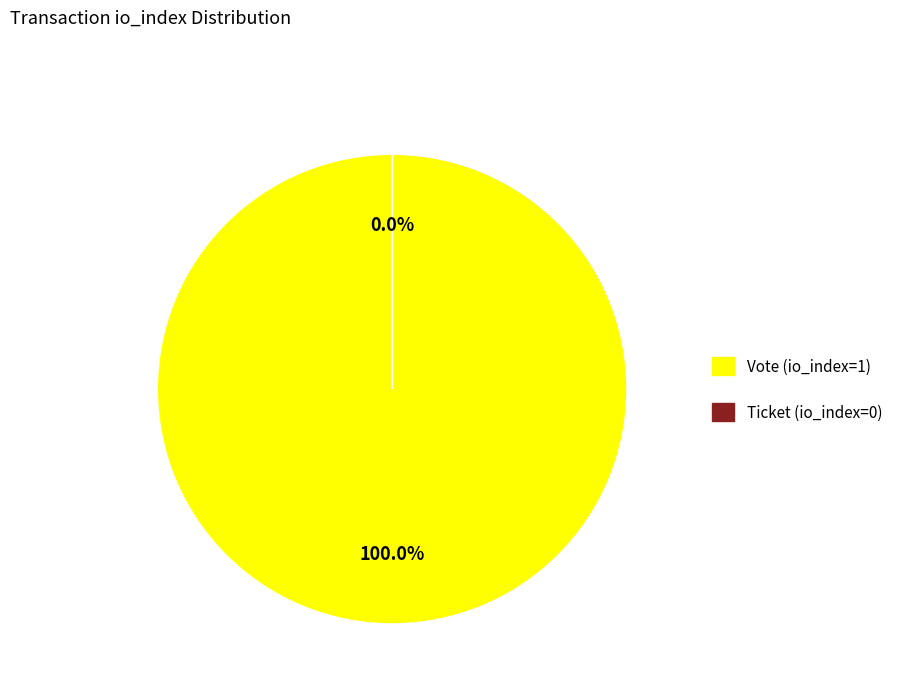

To the nearest percent, what percentage of the pie is Vote (io_index=1)?

100%